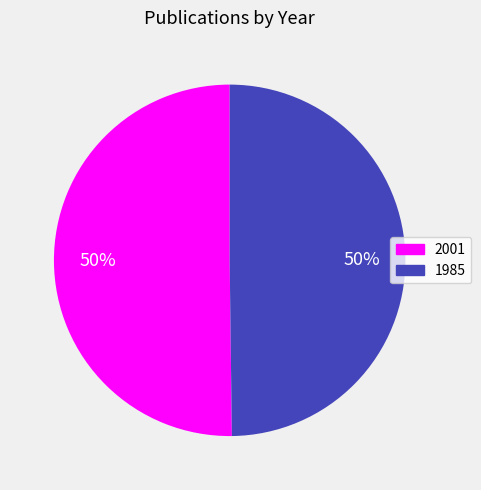

How many segments does this pie chart have?

2